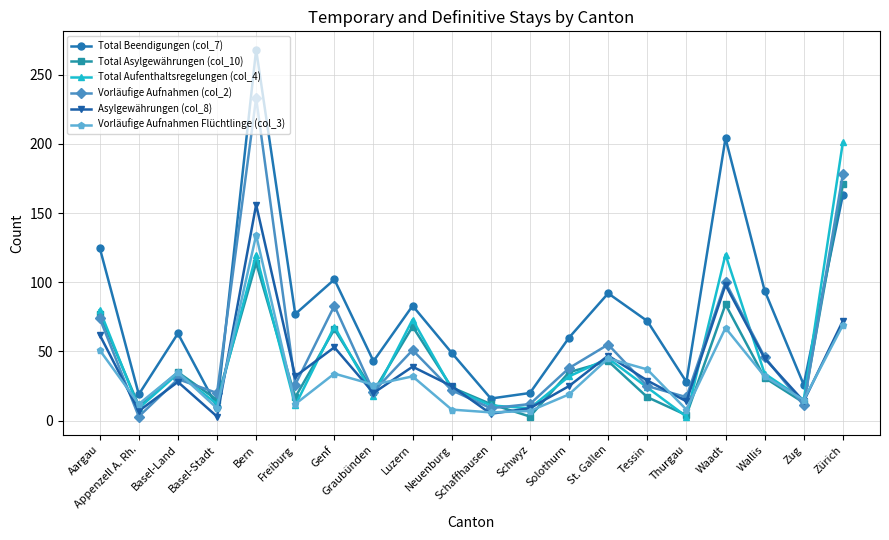

What is the total value across all series at Zürich?

854